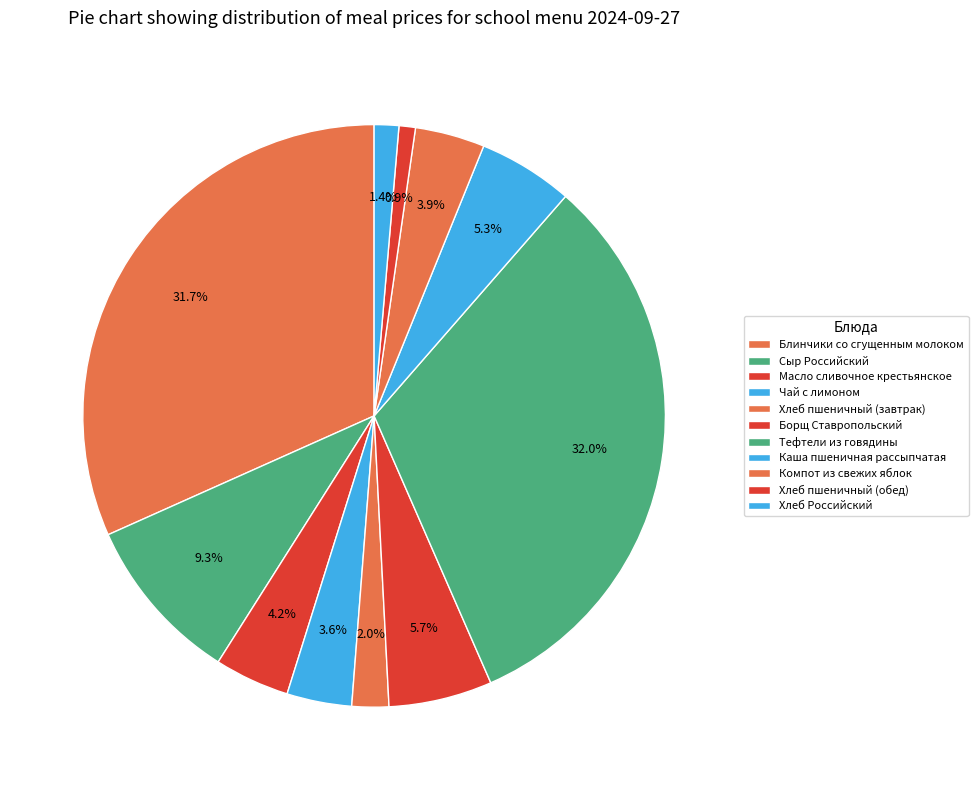

How many slices are in this pie chart?

11